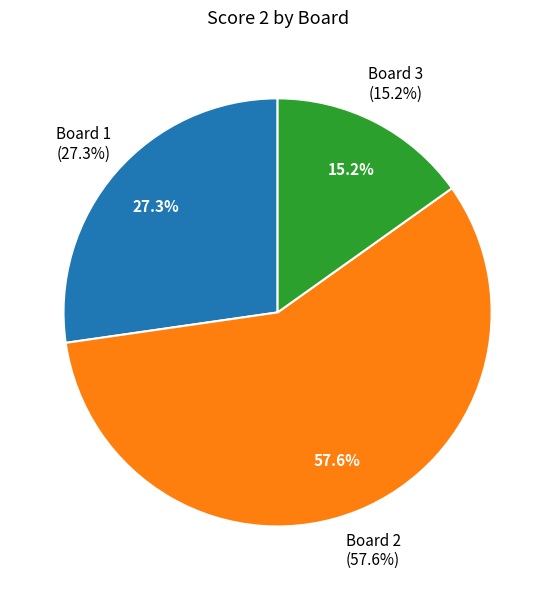

Is it true that Board 5 is 11% of the pie?

False